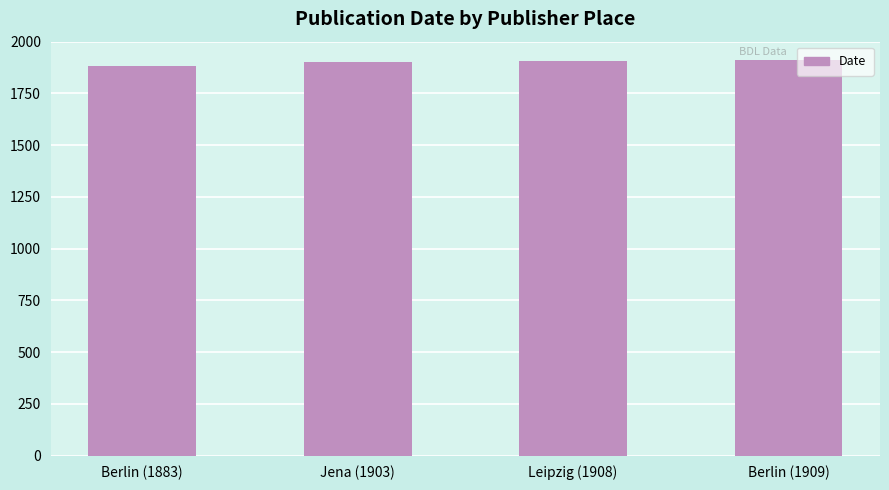

The value at Leipzig (1908) is 1908. True or false?

True